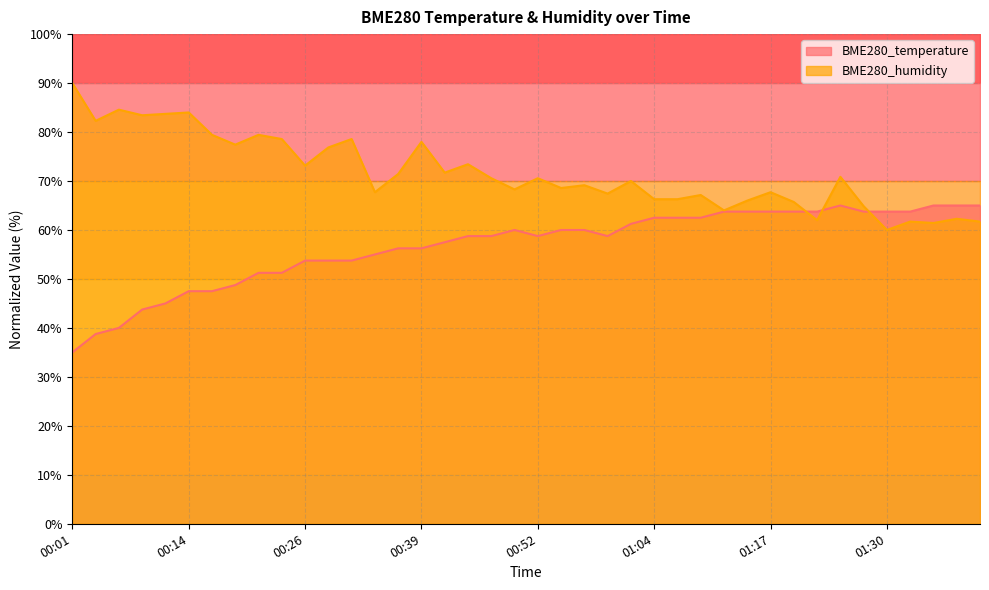

Does the chart display data point markers on the line(s)?

No